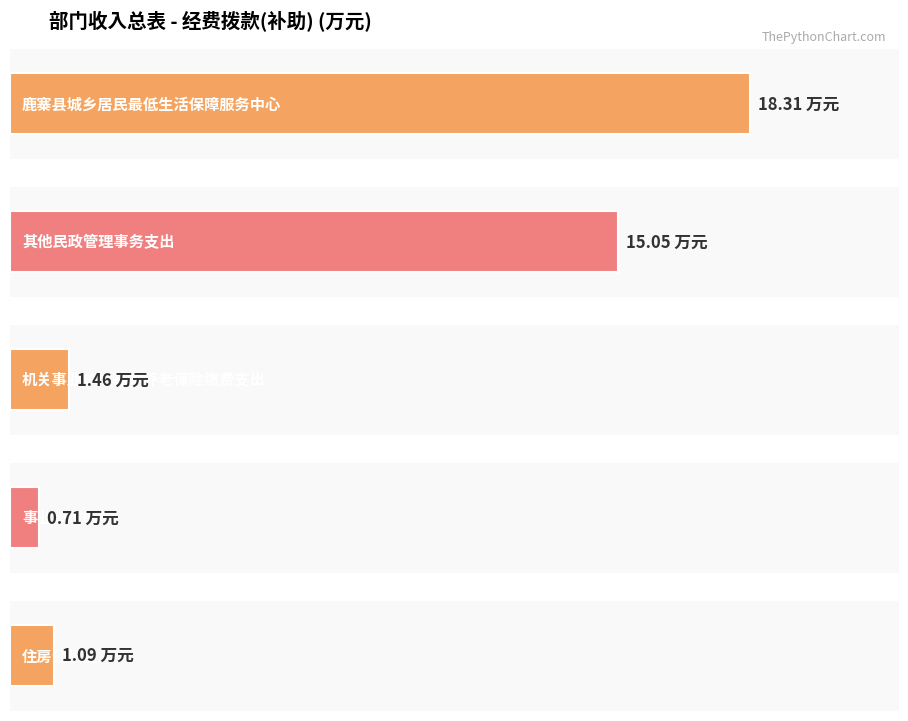

At which label is the value closest to 9?

其他民政管理事务支出